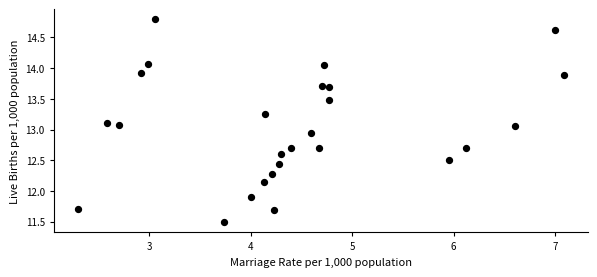

What is the range of Y values (max minus min)?

3.3